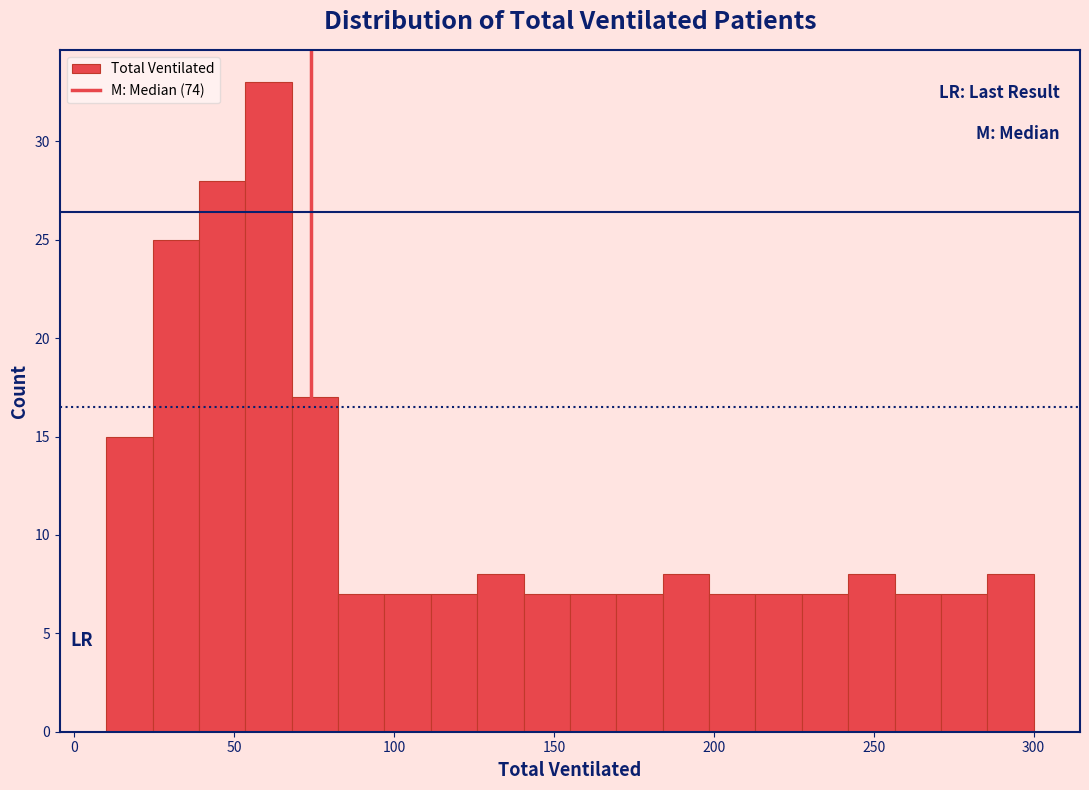

Read against the x-axis, roughly where is the centre of the tallest bar?

60